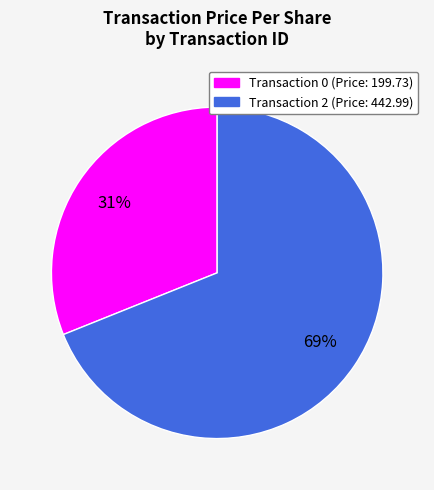

Count the number of slices in the pie.

2